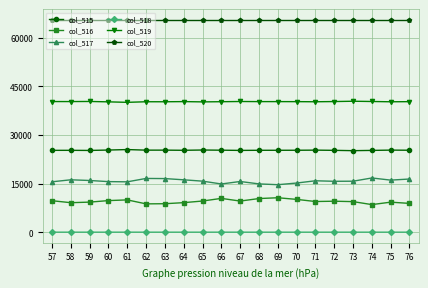

What is the sum of all col_515 values?

505519